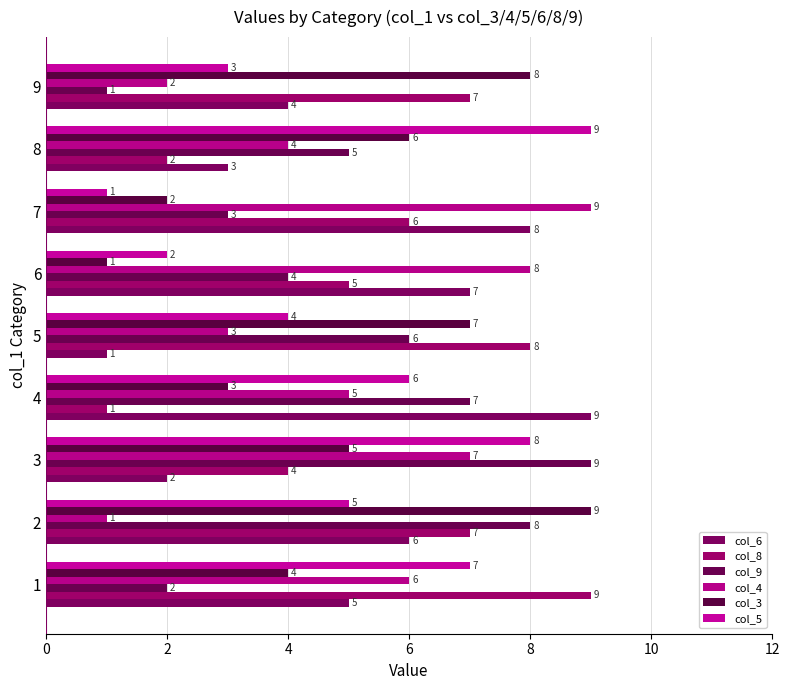

Which category has the lowest value in the col_4 series?

2